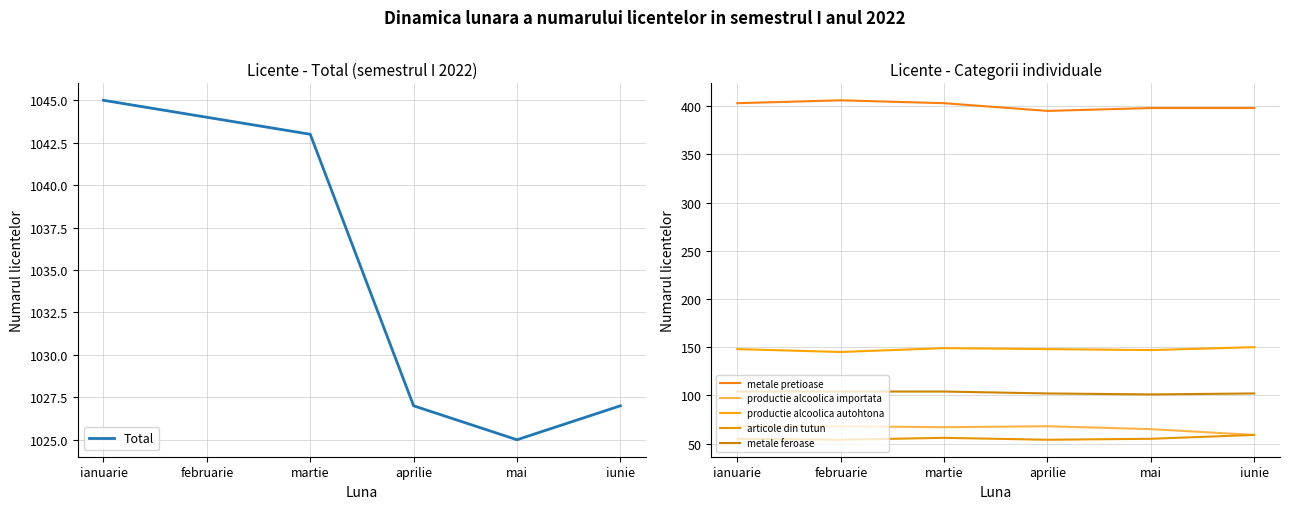

How many series are shown in this chart?

6